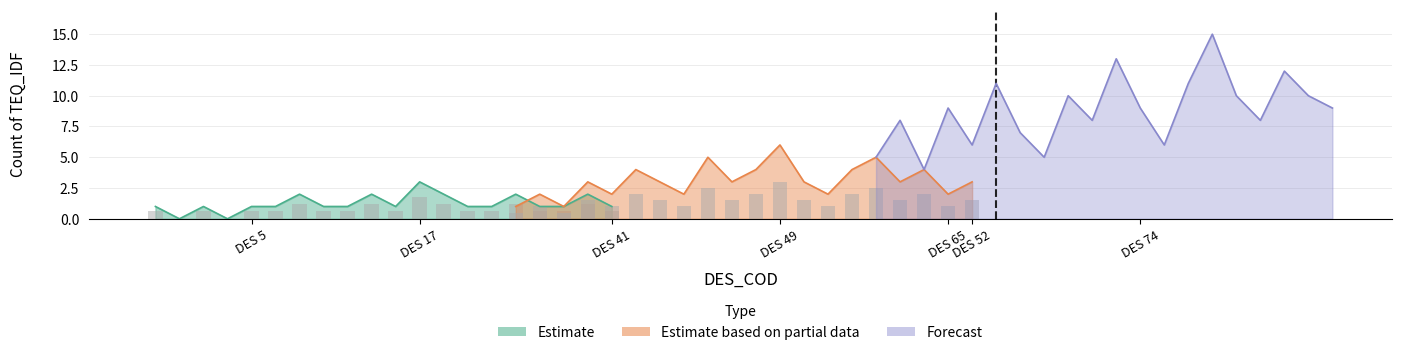

Does the chart contain any negative values?

No